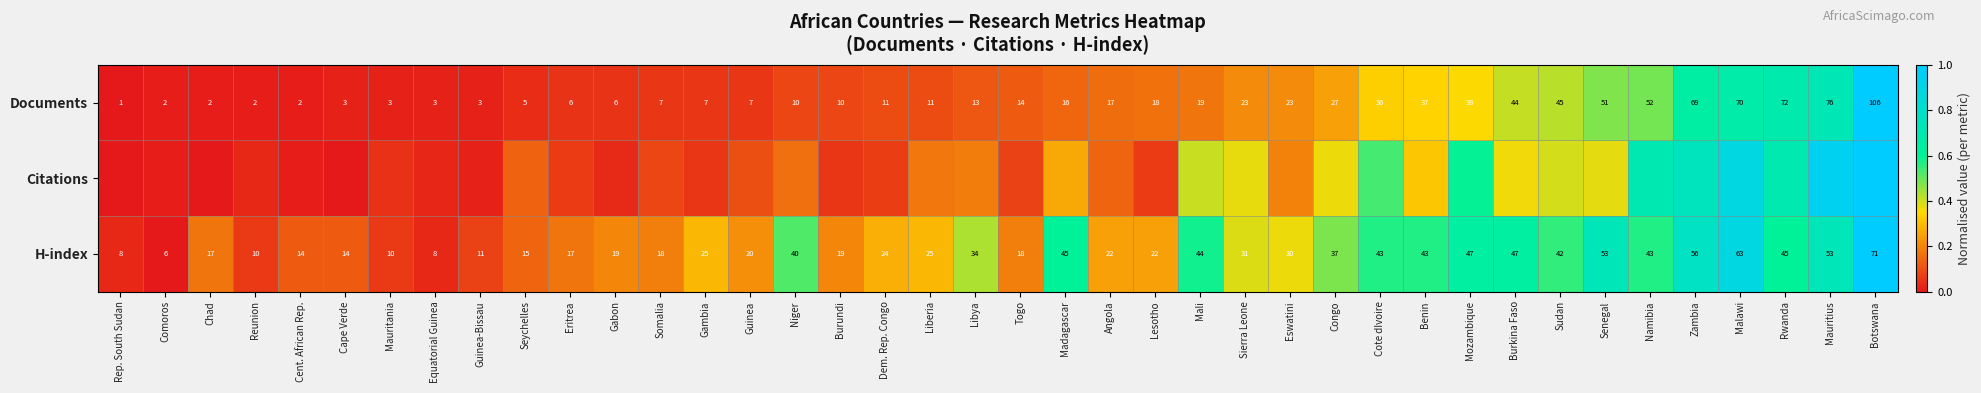

Is the value of Documents at Libya greater than the value of H-index at Equatorial Guinea?

Yes